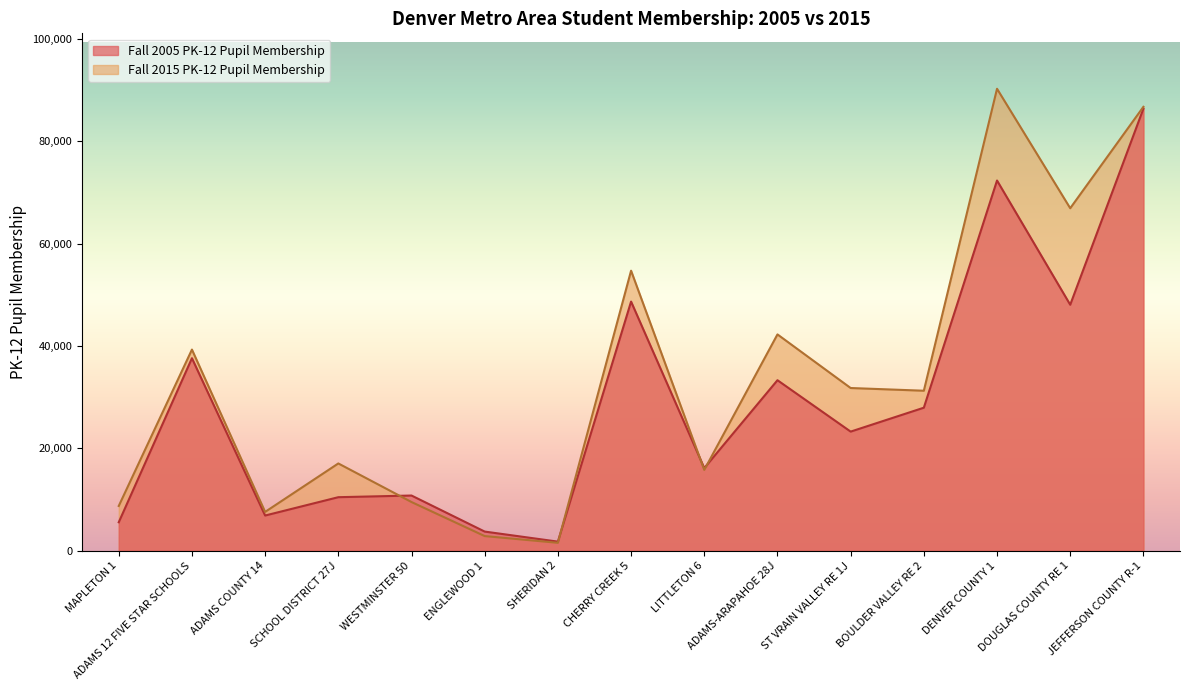

In Fall 2005 PK-12 Pupil Membership, how many points are lower than both neighbors (excluding endpoints)?

5